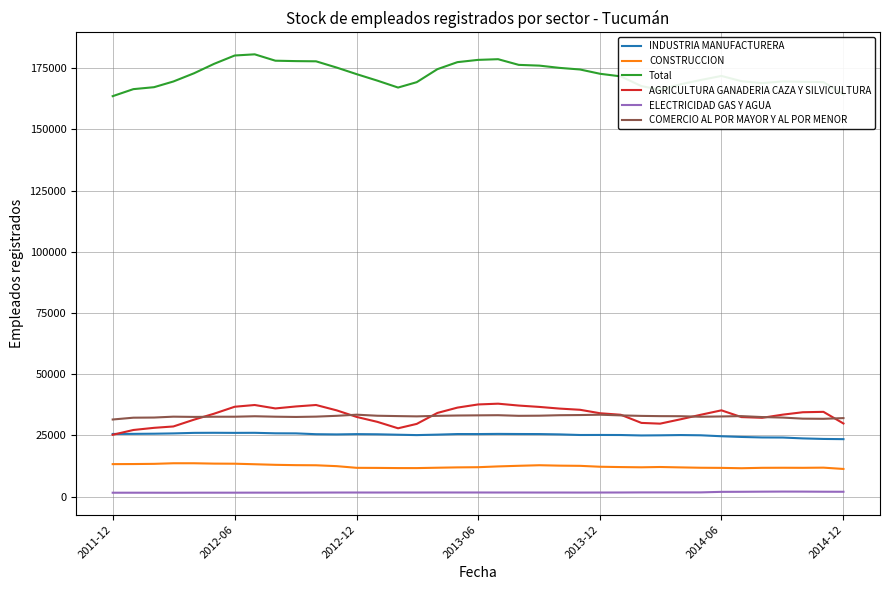

Which series has the largest total across all categories?

Total